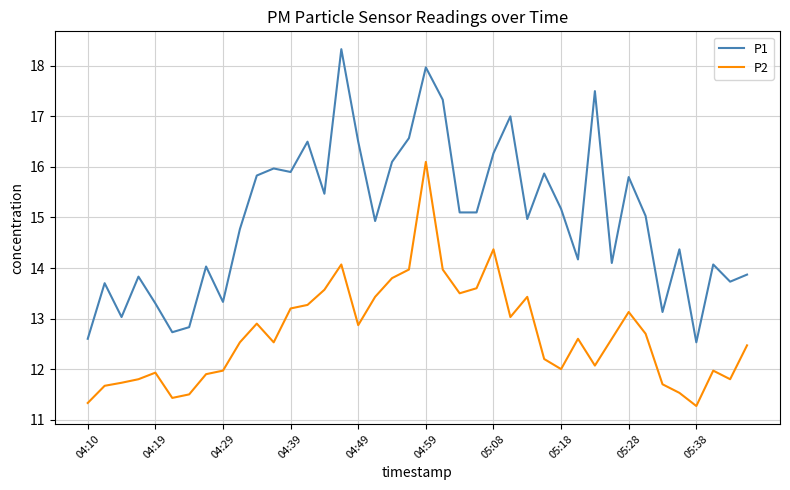

Which series has the widest spread of values?

P1